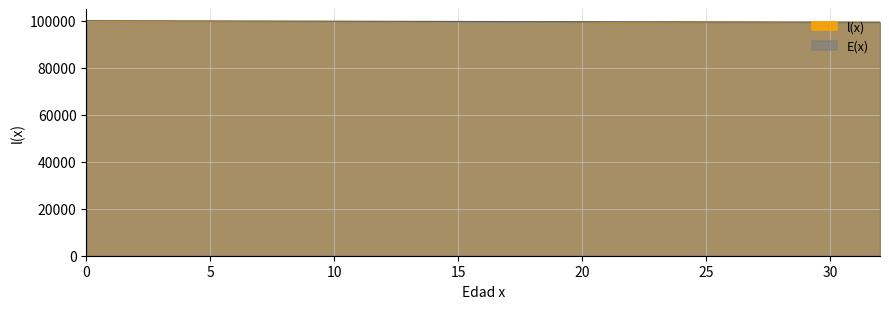

True or false: l(x) has a value of 151556.1 at 30.

False